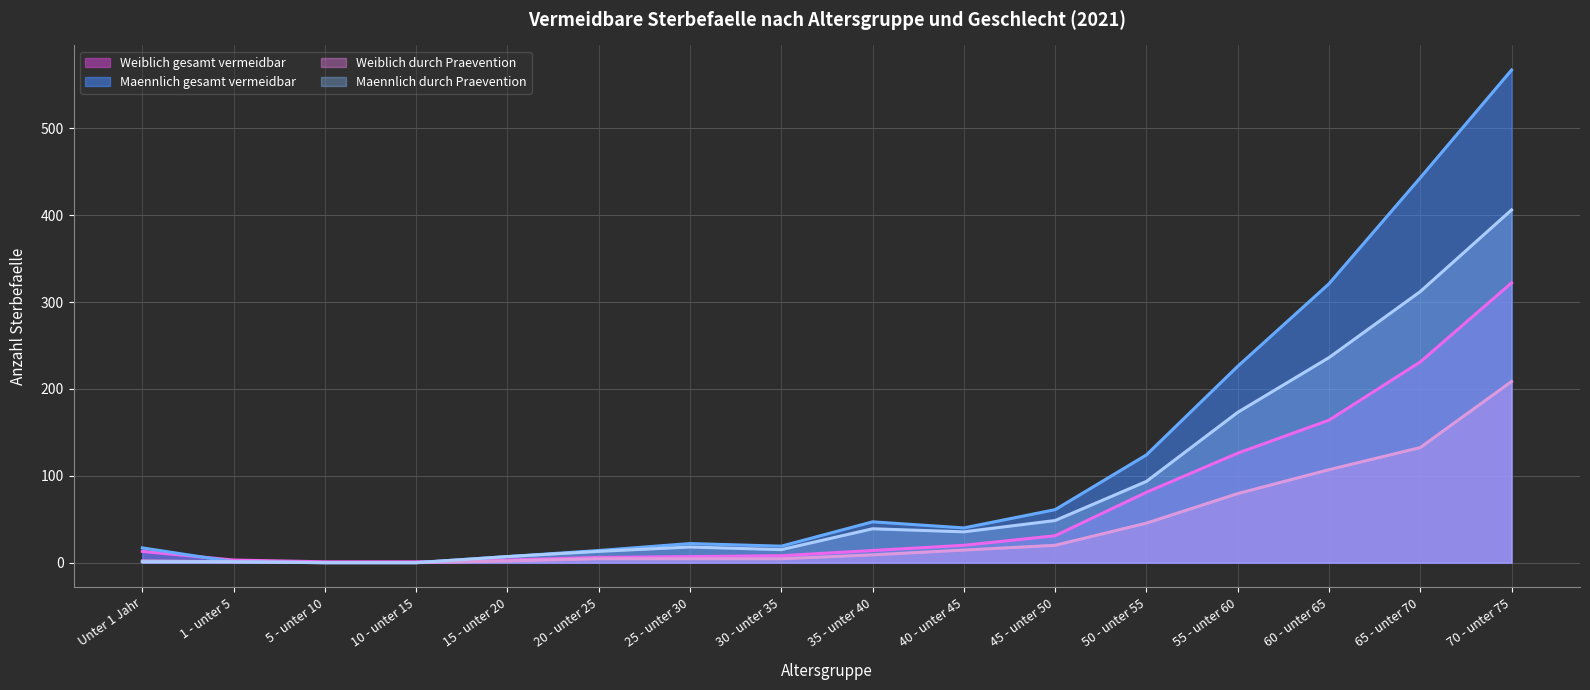

True or false: Maennlich durch Praevention and Maennlich gesamt vermeidbar intersect in this chart.

False